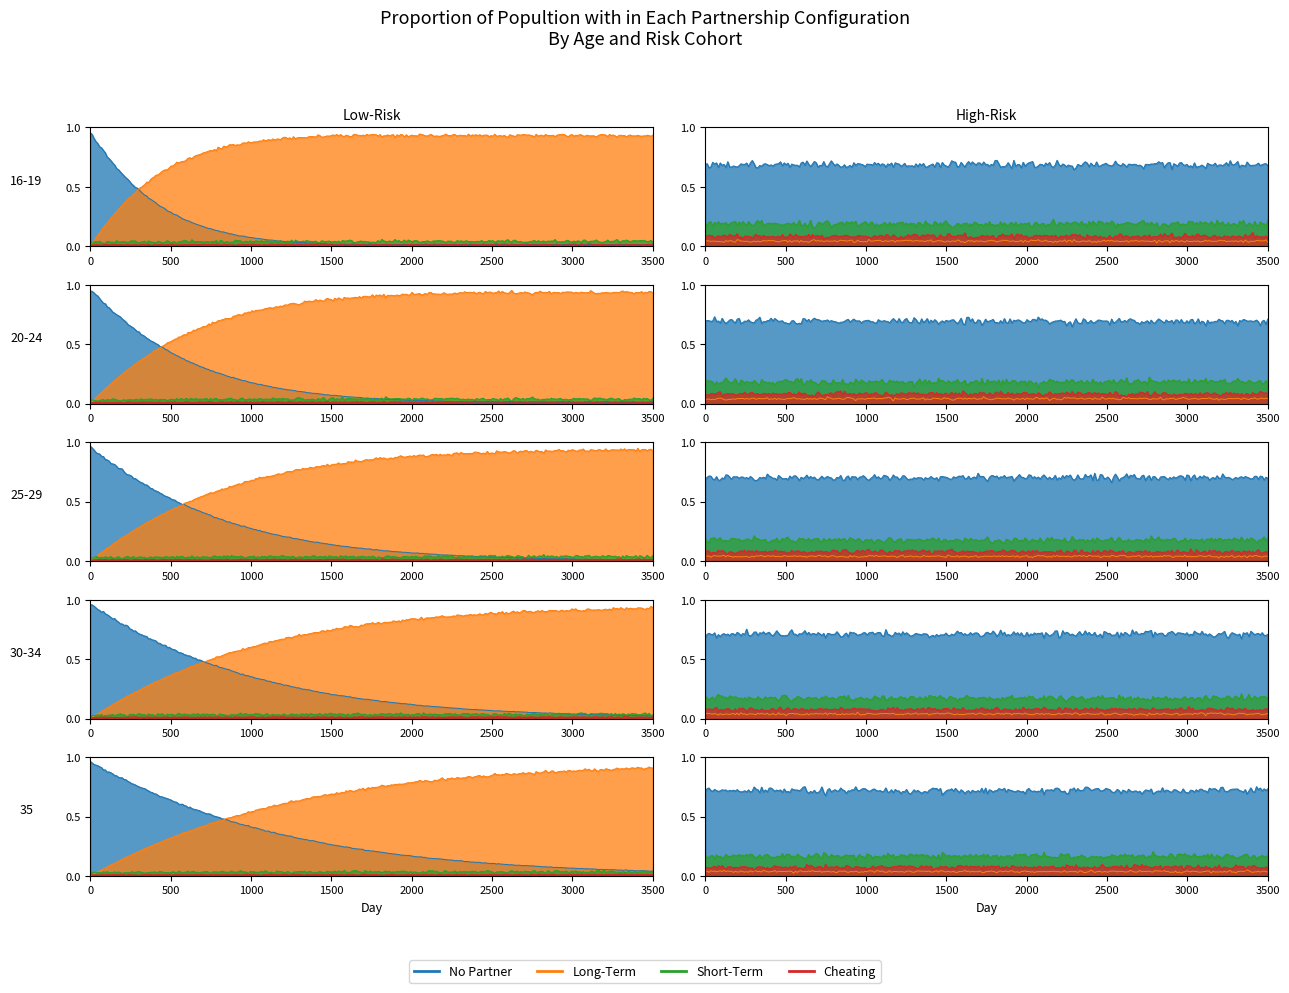

The Cheating series shows 0 at 10. True or false?

True